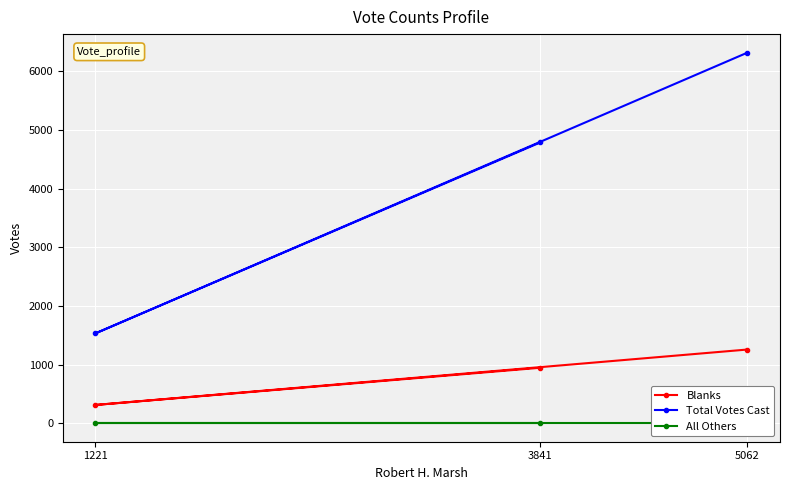

What is the total value across all series at 1221?

1843